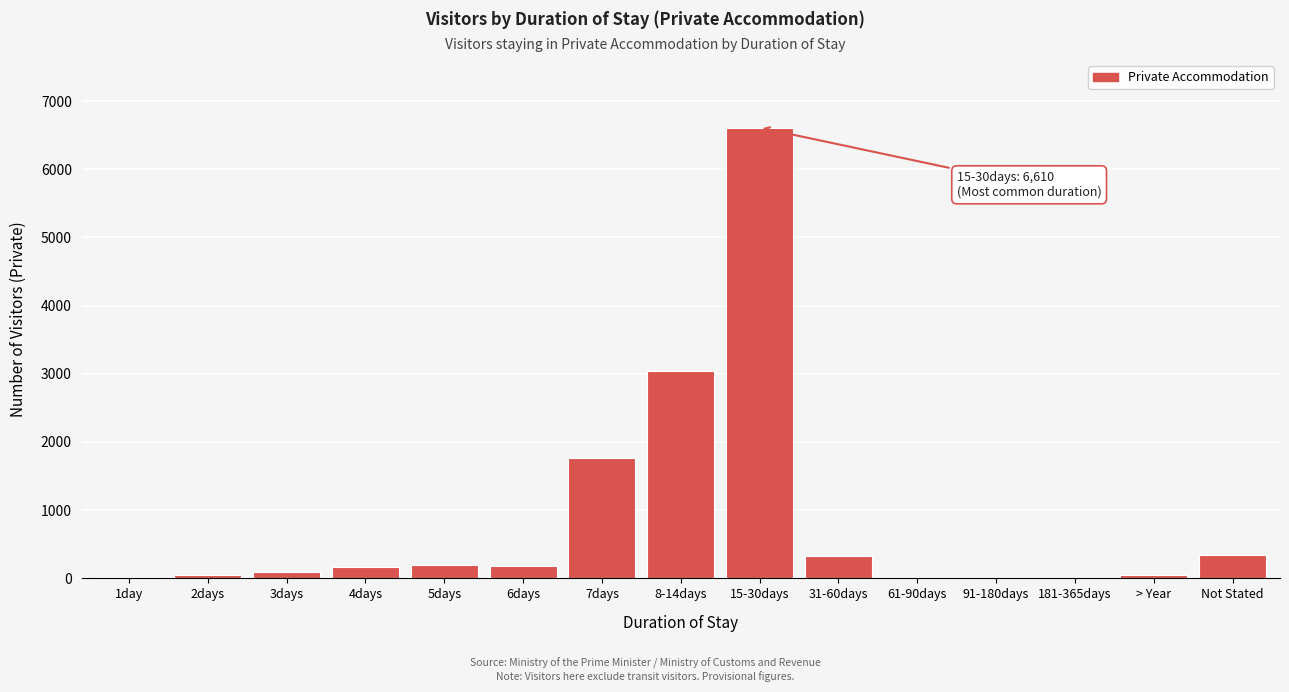

Which label corresponds to the largest value in the chart?

15-30days